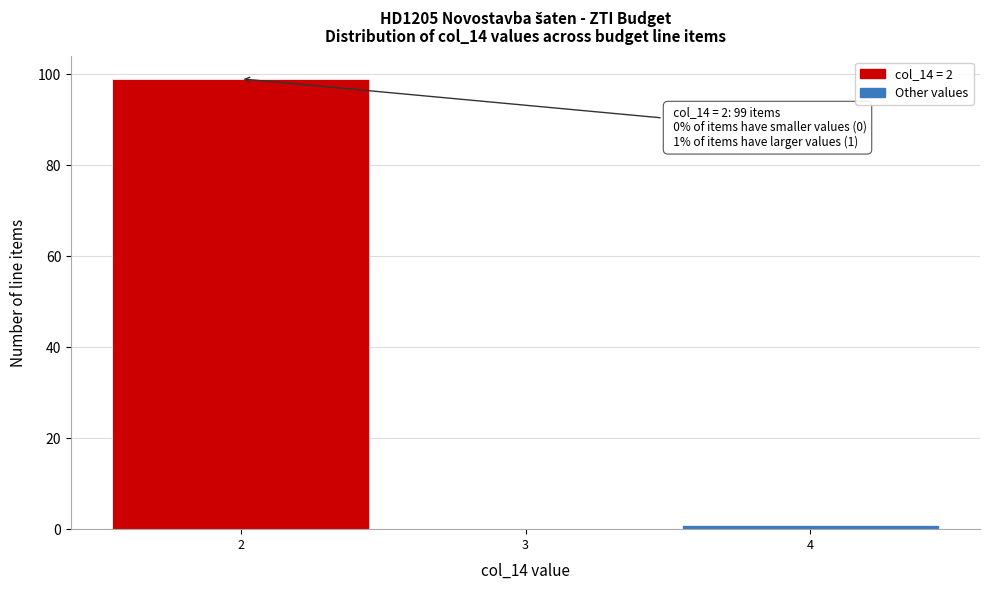

Which range on the x-axis has the tallest bar?

1.5 to 2.5